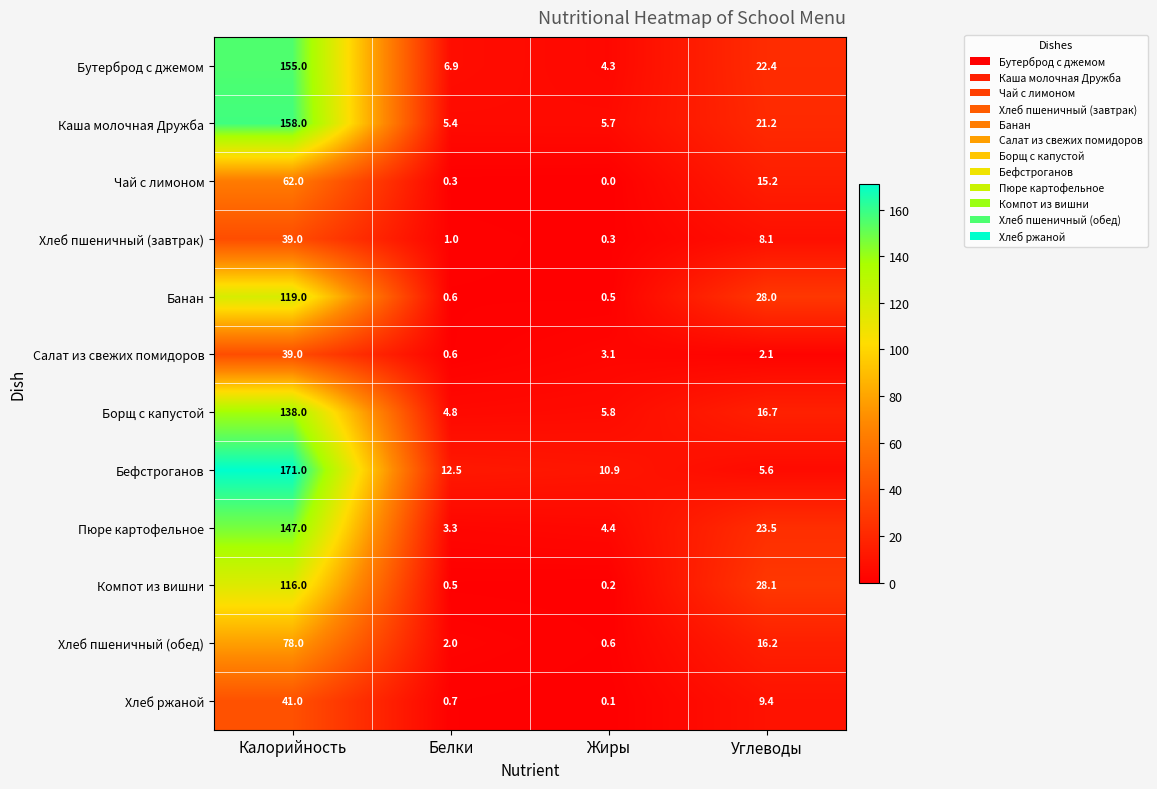

What is the sum of all Хлеб пшеничный (завтрак) values?

48.4